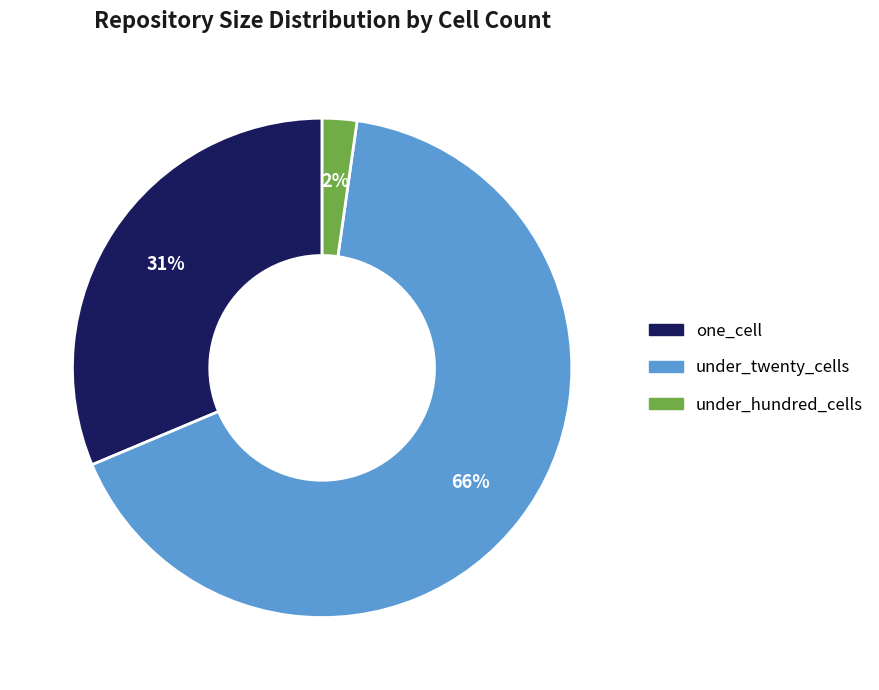

To the nearest percent, what is the average slice percentage?

33%